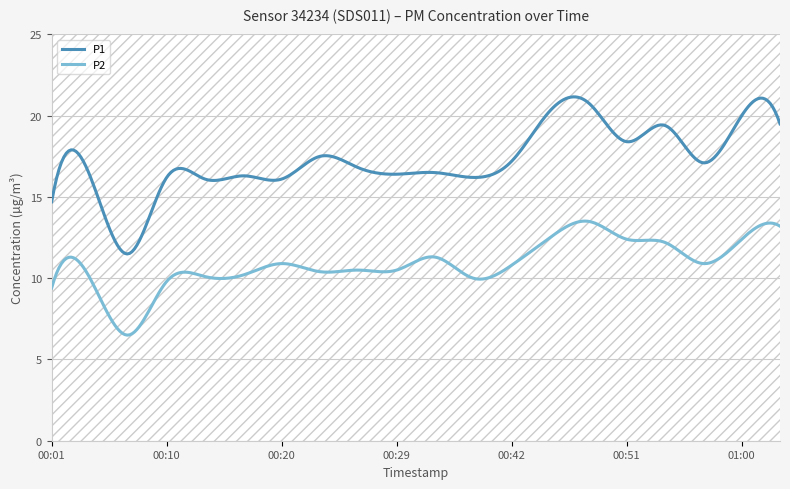

True or false: P2 and P1 intersect in this chart.

False